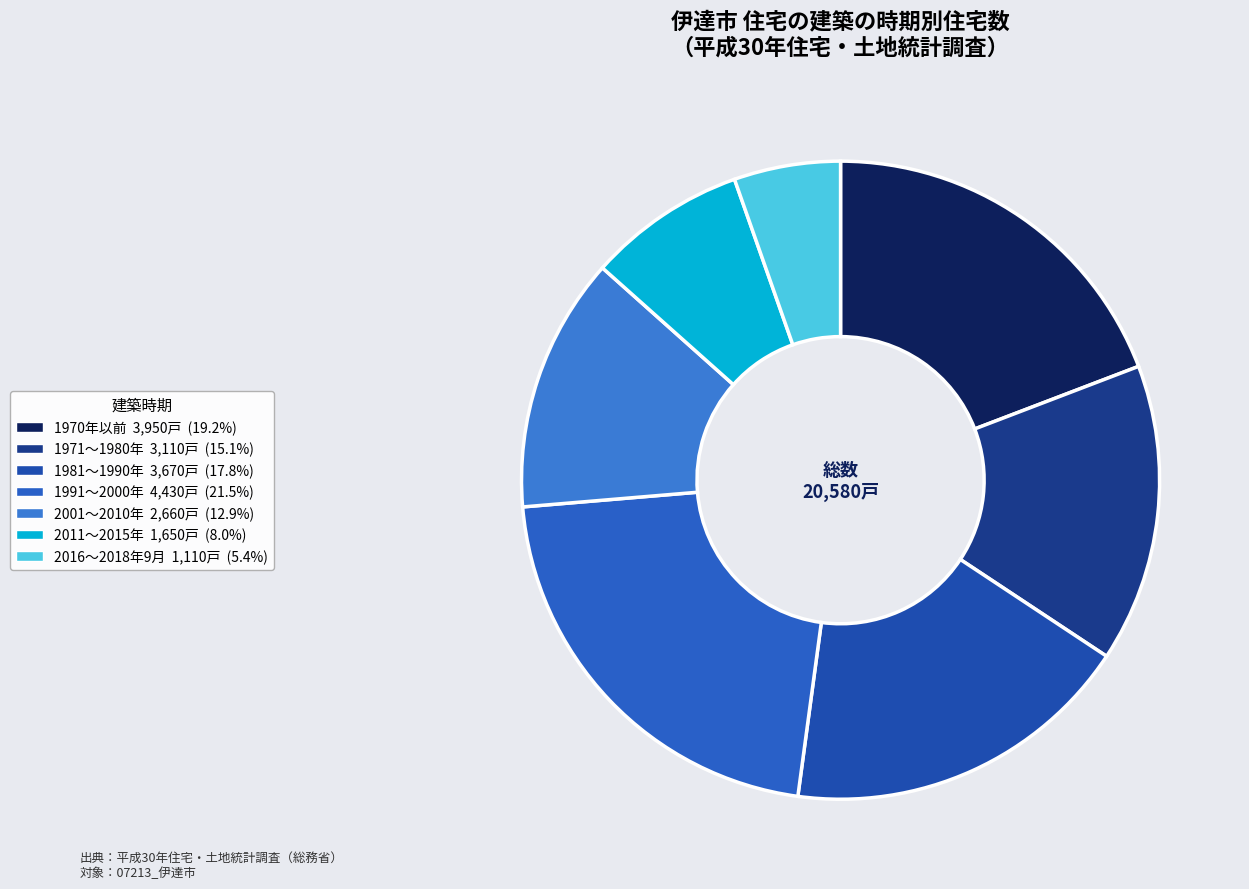

To the nearest percent, what percentage of the pie is 1991～2000年?

22%